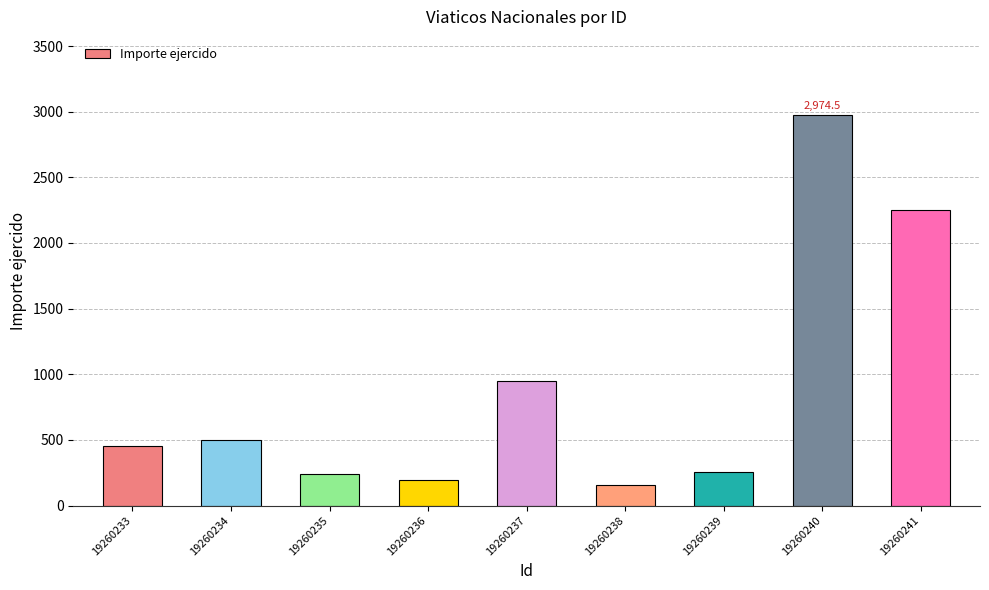

What value does the data have at 19260239?

256.0